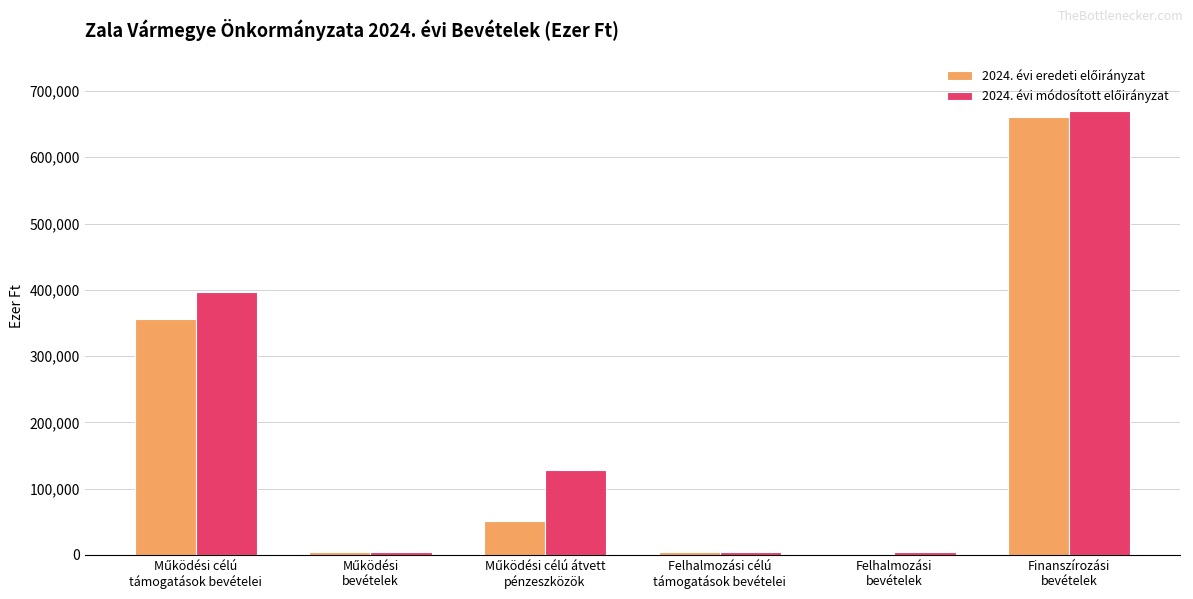

What is the greatest value displayed?

670466